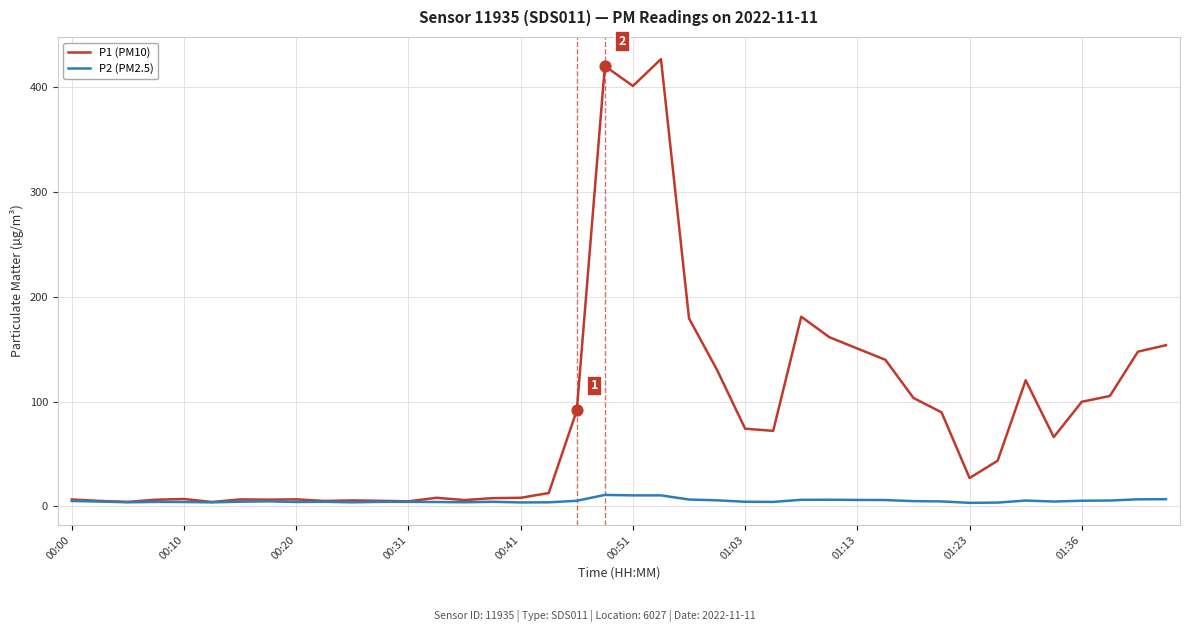

Which series has the largest total across all categories?

P1 (PM10)